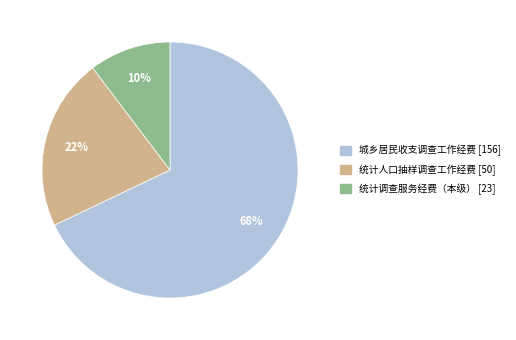

Which slice represents more than half of the pie?

城乡居民收支调查工作经费